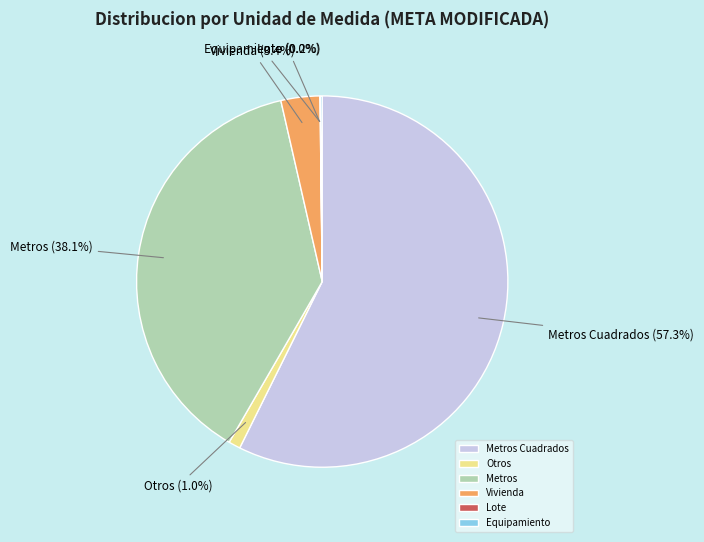

Is it true that Vivienda is 3% of the pie?

True